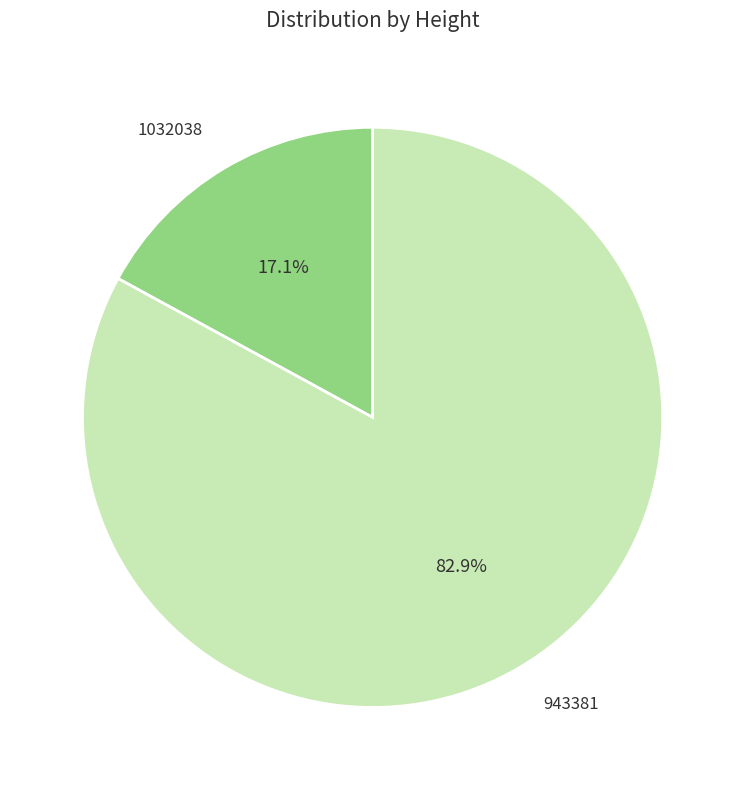

To the nearest percent, what is the combined percentage of 1032038 and 943381?

100%